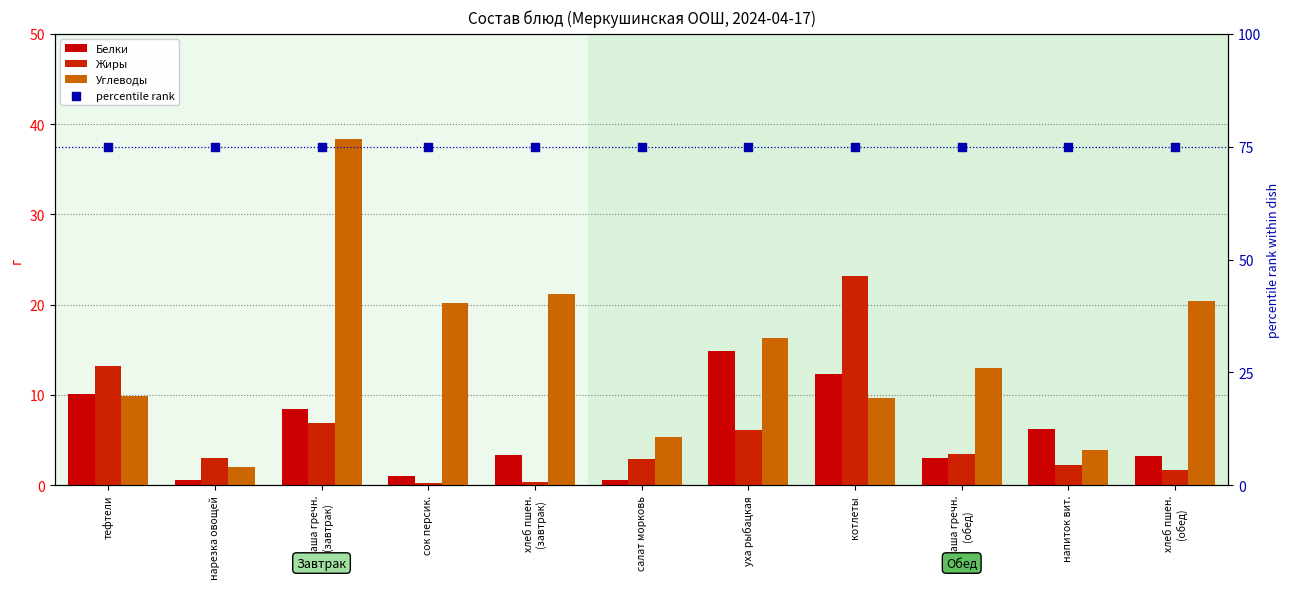

What is the total value across all series at напиток вит.?

87.4